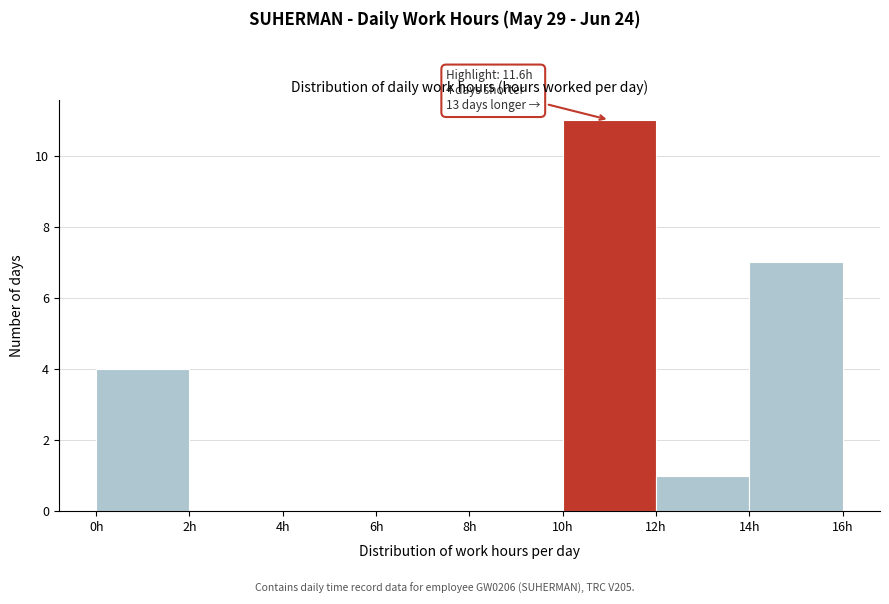

Which range on the x-axis has the tallest bar?

10 to 12